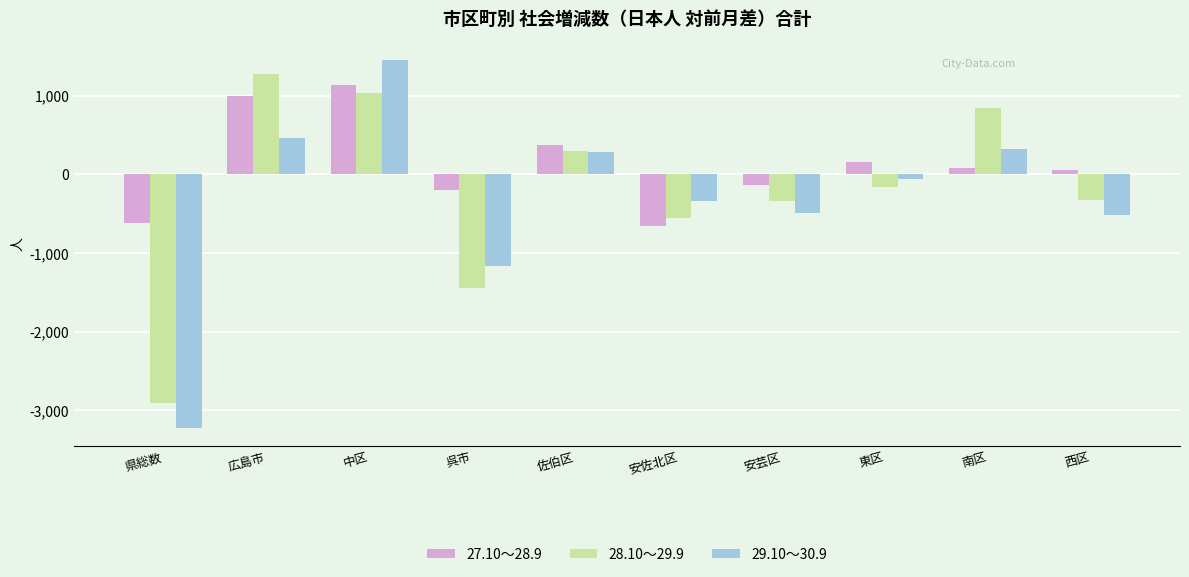

What is the minimum value for 29.10～30.9?

-3220